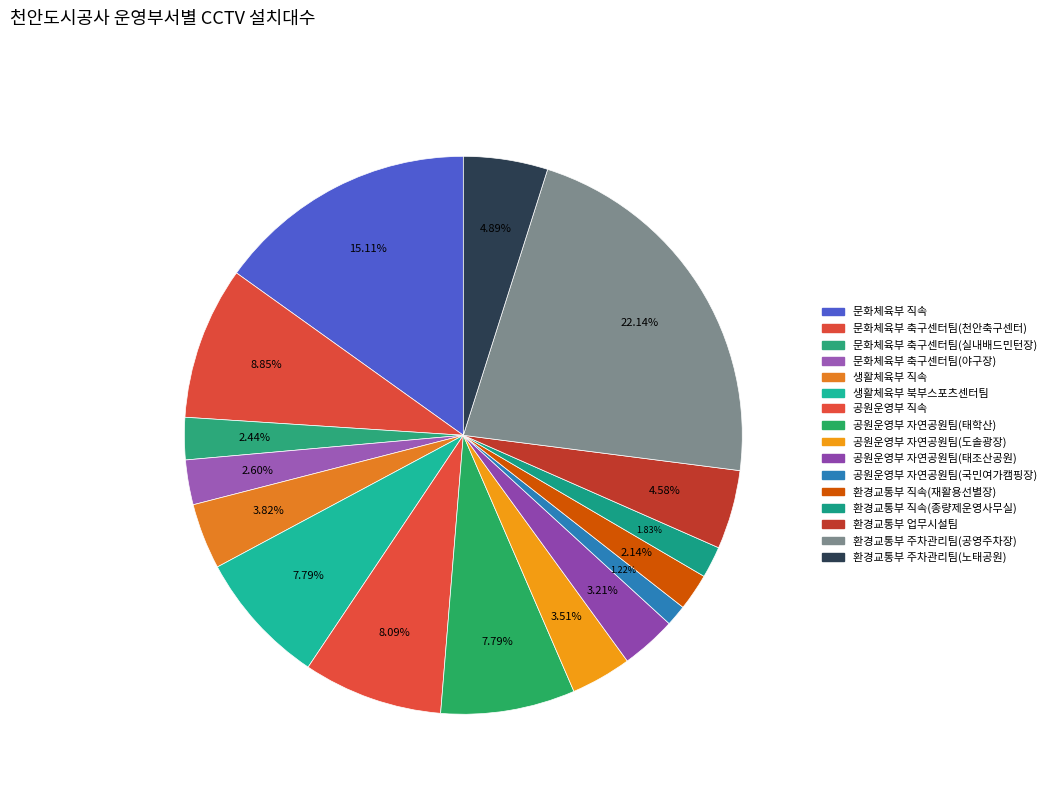

How many slices are in this pie chart?

16